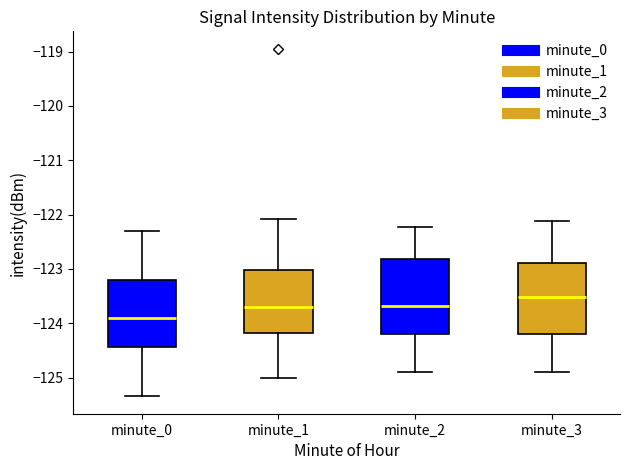

Which box has the lowest median line?

minute_0